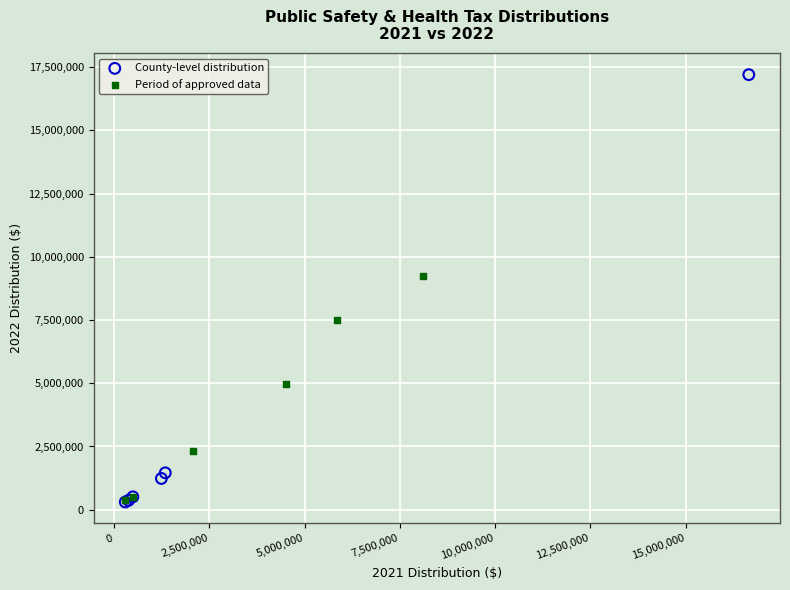

Which series contains the highest Y value?

County-level distribution